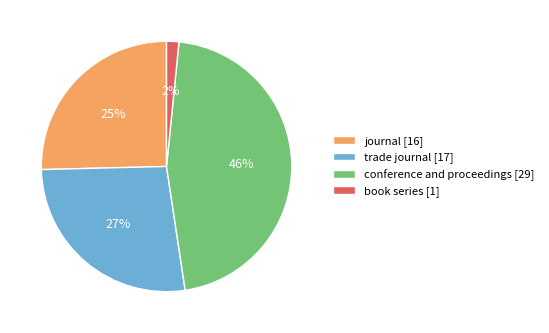

True or false: conference and proceedings accounts for 32% of the total.

False